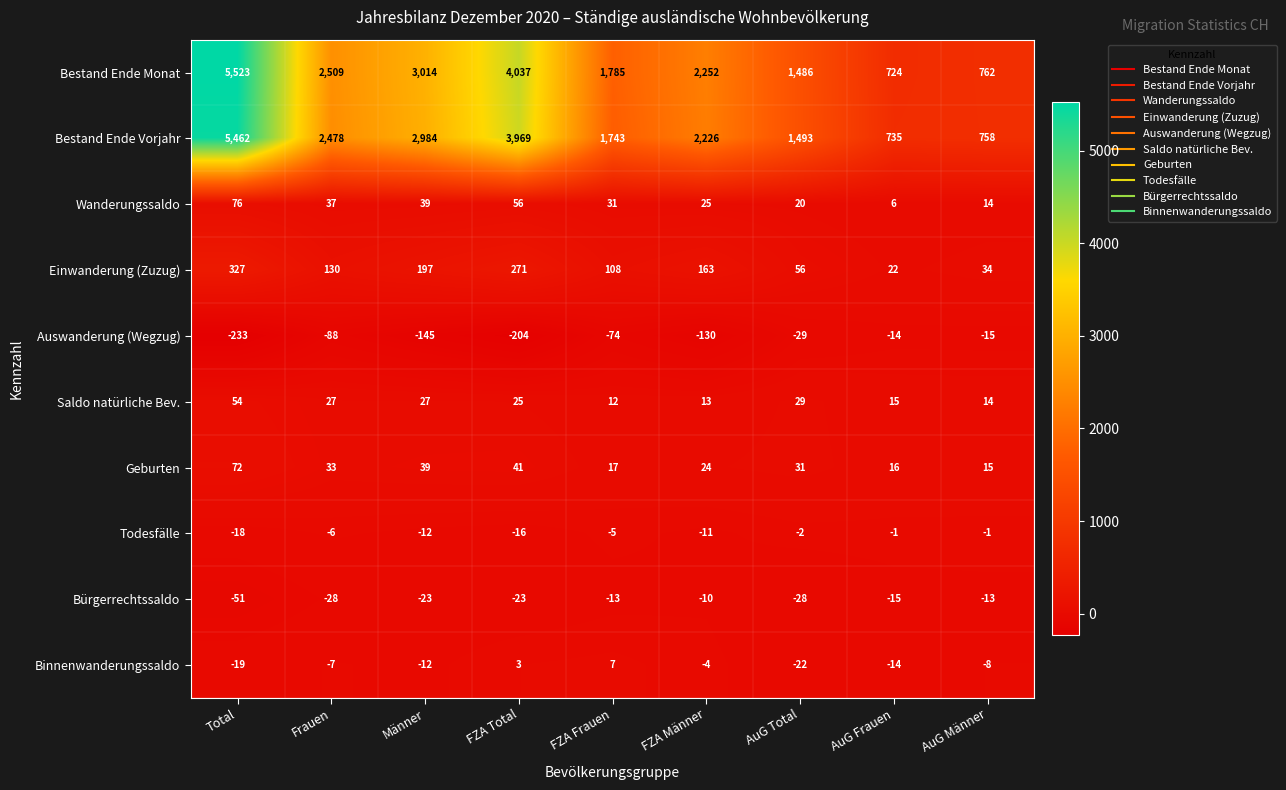

The Bürgerrechtssaldo series shows -45 at AuG Total. True or false?

False